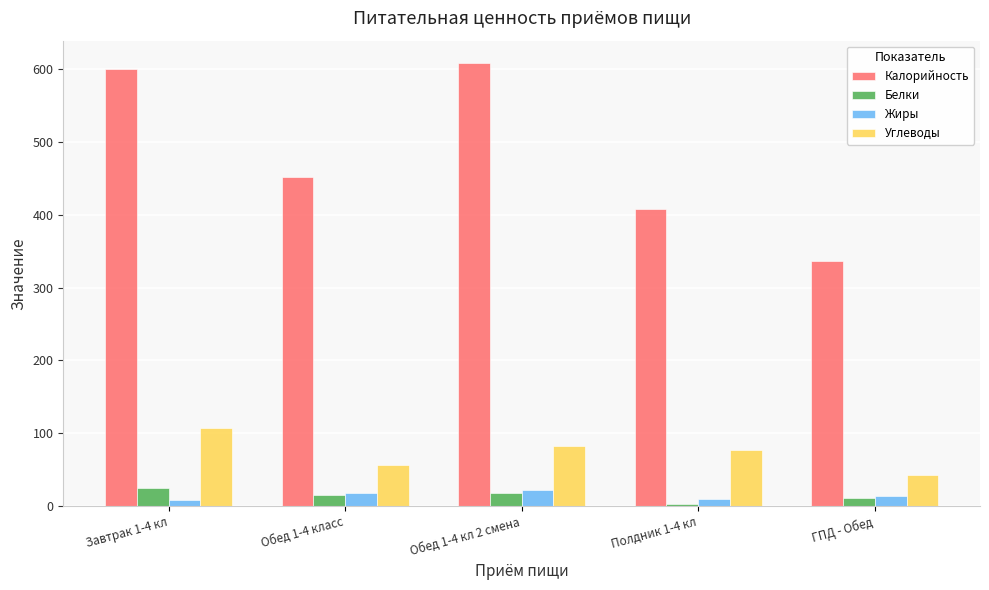

Which label corresponds to the largest value in the chart?

Обед 1-4 кл 2 смена